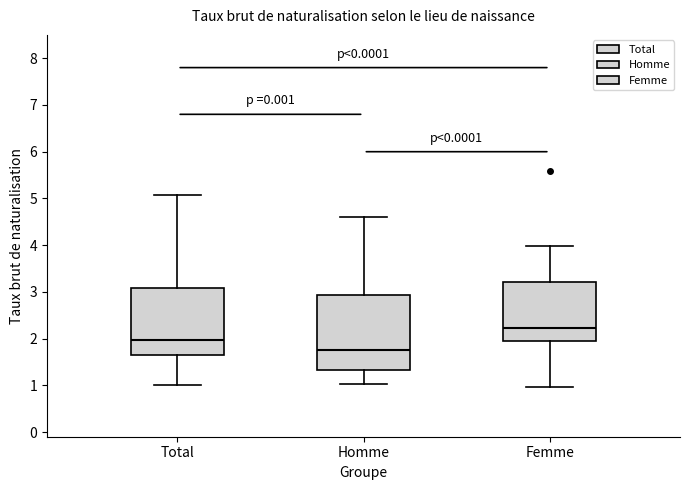

Which box is the tallest, from its lower edge to its upper edge?

Homme